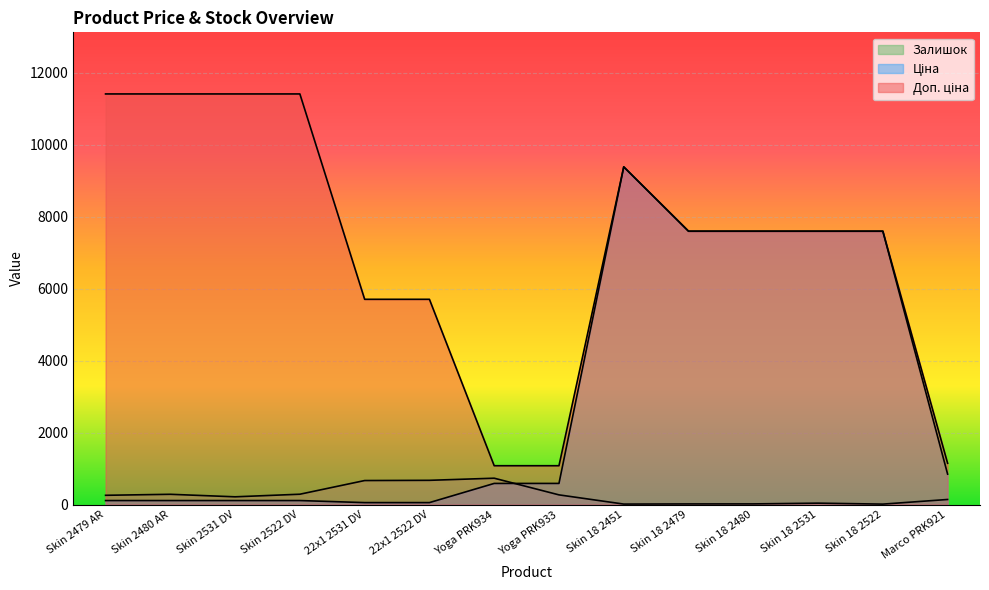

True or false: Ціна has a value of 3894.2 at Skin 18 2479.

False